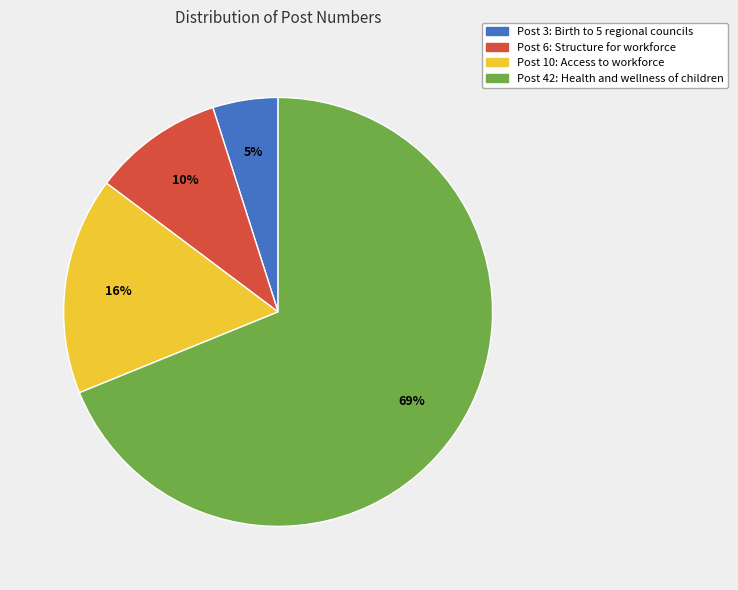

Between Post 3: Birth to 5 regional councils and Post 10: Access to workforce, which is larger?

Post 10: Access to workforce